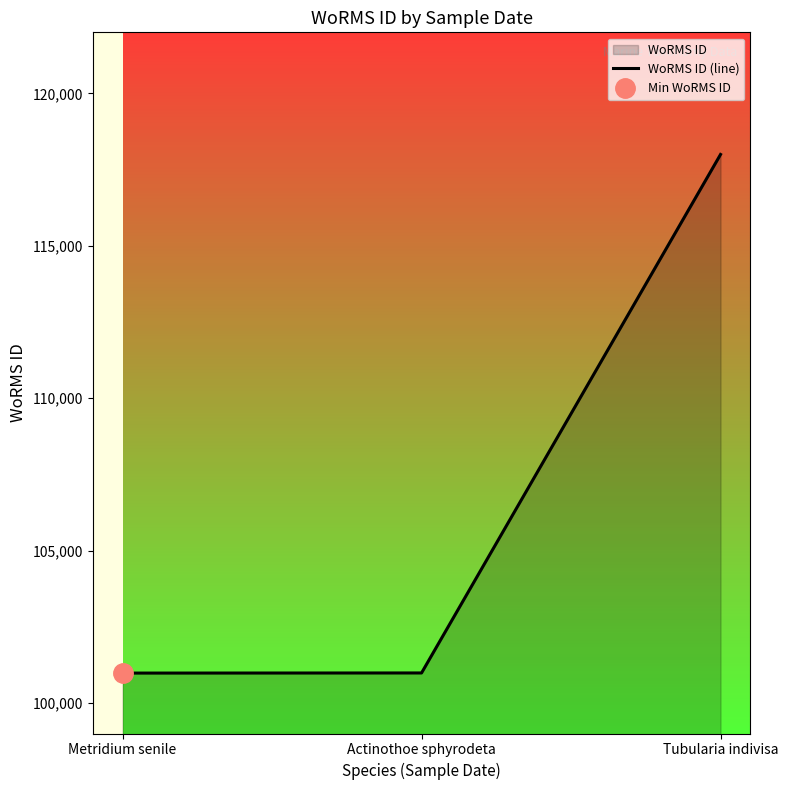

What is the label of the 2nd point from the right?

Actinothoe sphyrodeta